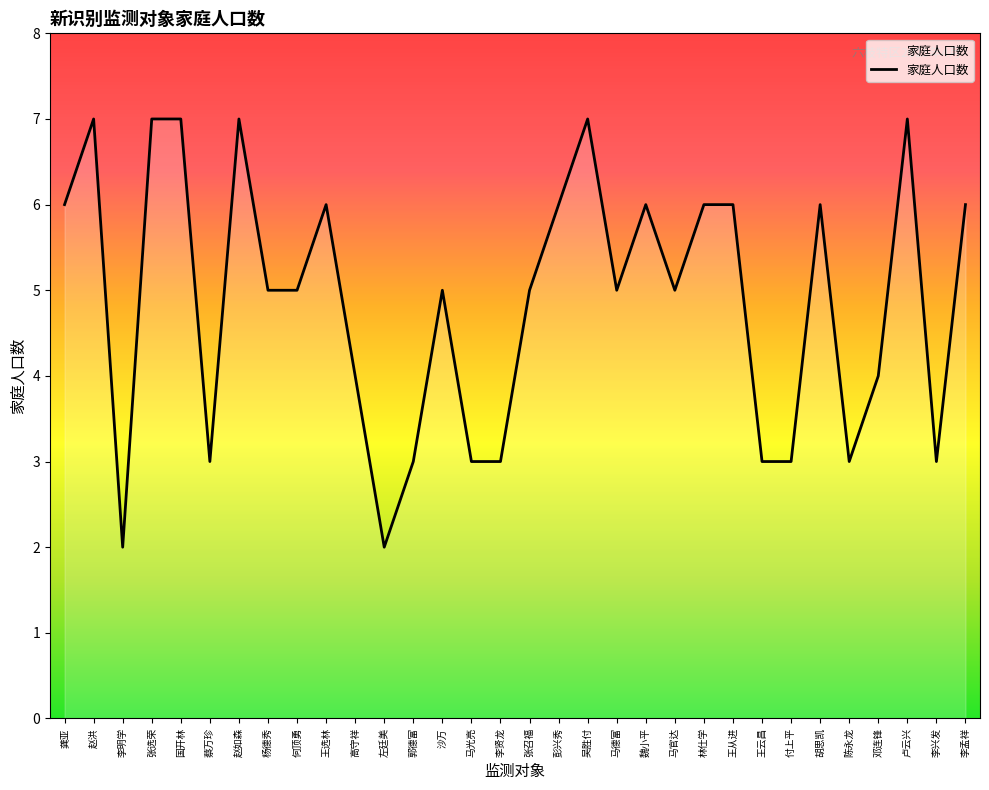

What is the difference between the maximum and minimum values?

5